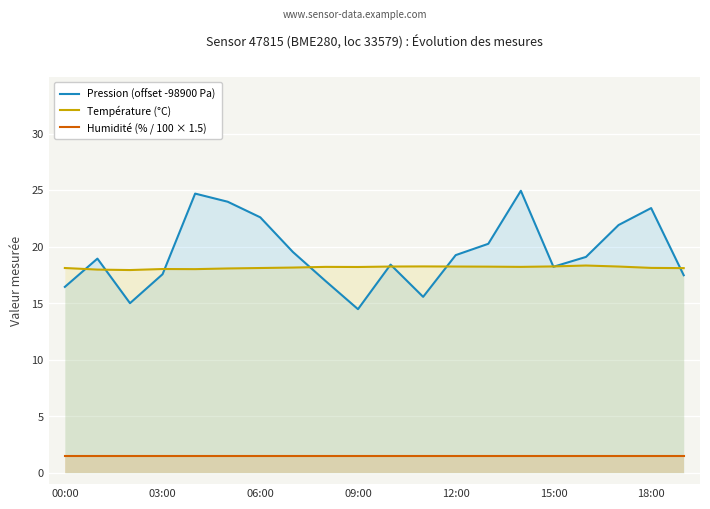

True or false: Humidité (% / 100 × 1.5) and Pression (offset -98900 Pa) intersect in this chart.

False